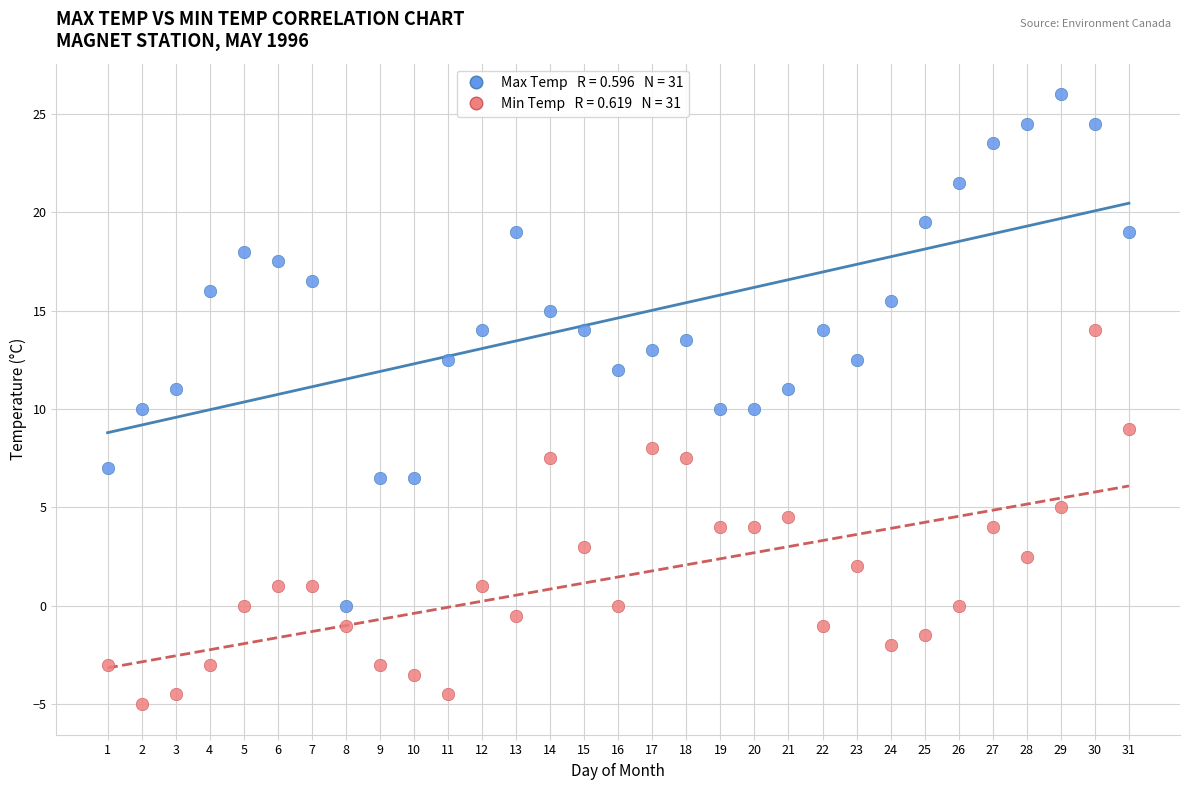

Across all data points, what is the range of Y values (max minus min)?

31.0